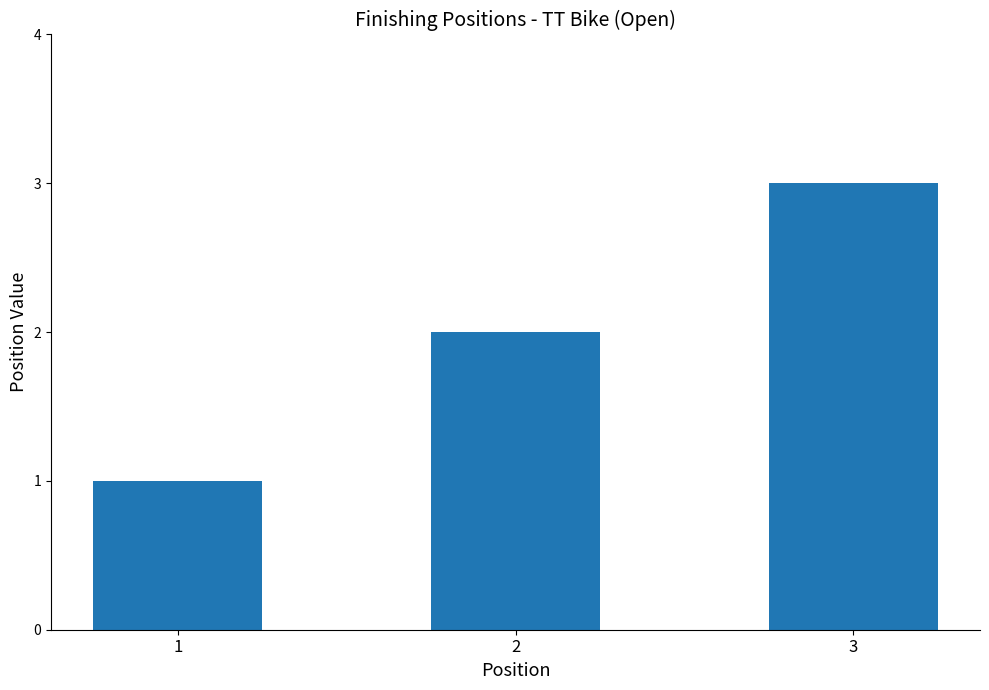

Reading right to left, list all the values displayed in this chart.

3	2	1